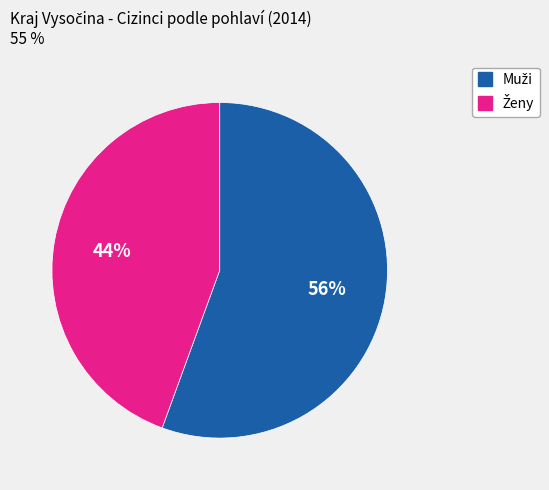

To the nearest percent, what percentage of the pie is Ženy?

44%